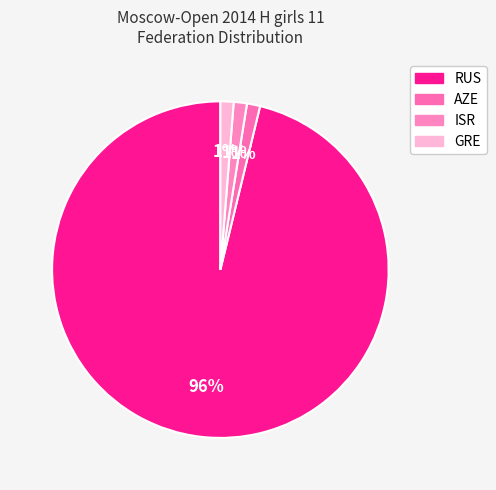

To the nearest percent, what is the combined percentage of AZE and RUS?

97%